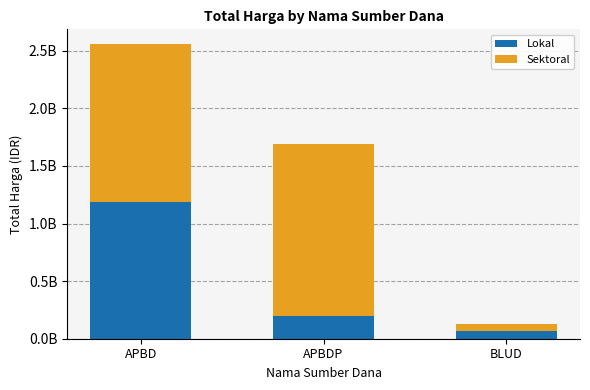

What are all the series names shown in the legend?

Lokal, Sektoral